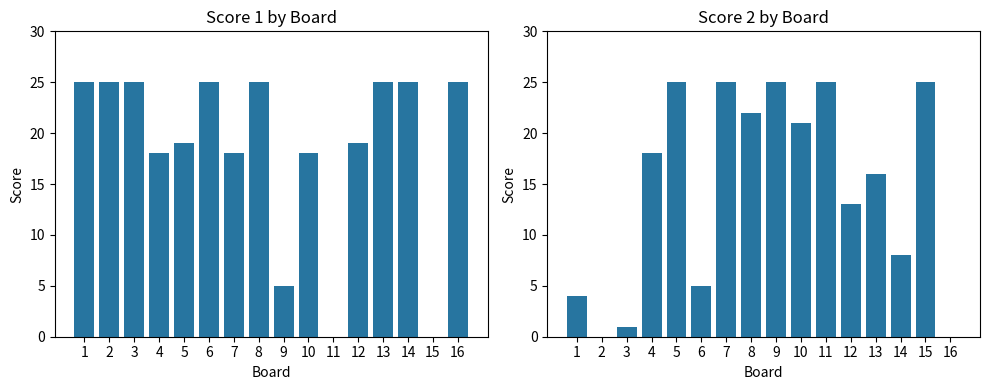

Reading left to right, what are all the values shown in this chart?

Score 1: 1=25	2=25	3=25	4=18	5=19	6=25	7=18	8=25	9=5	10=18	11=0	12=19	13=25	14=25	15=0	16=25
Score 2: 1=4	2=0	3=1	4=18	5=25	6=5	7=25	8=22	9=25	10=21	11=25	12=13	13=16	14=8	15=25	16=0